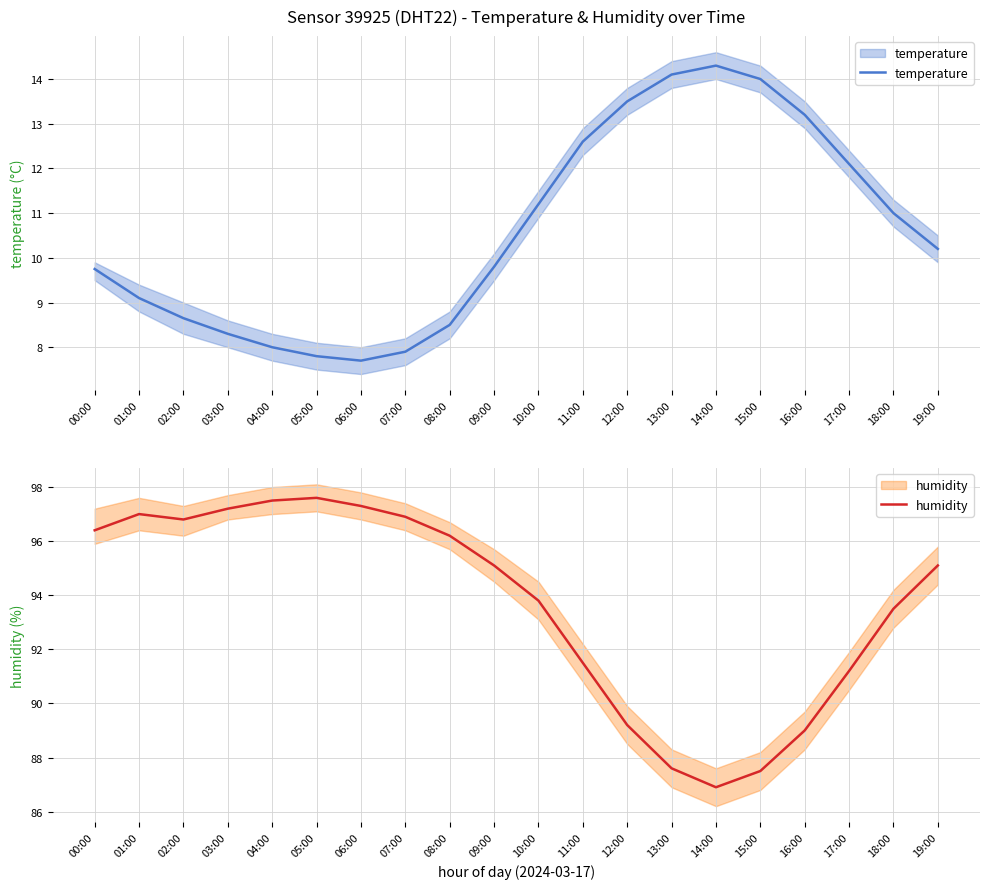

Which series has the largest range (max minus min)?

humidity